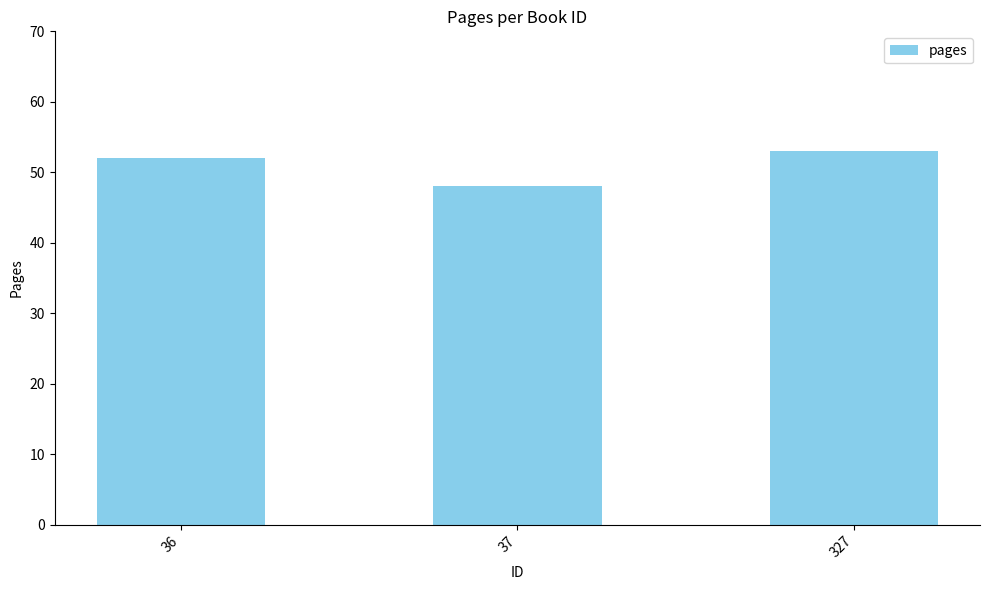

What is the difference between the maximum and minimum values?

5